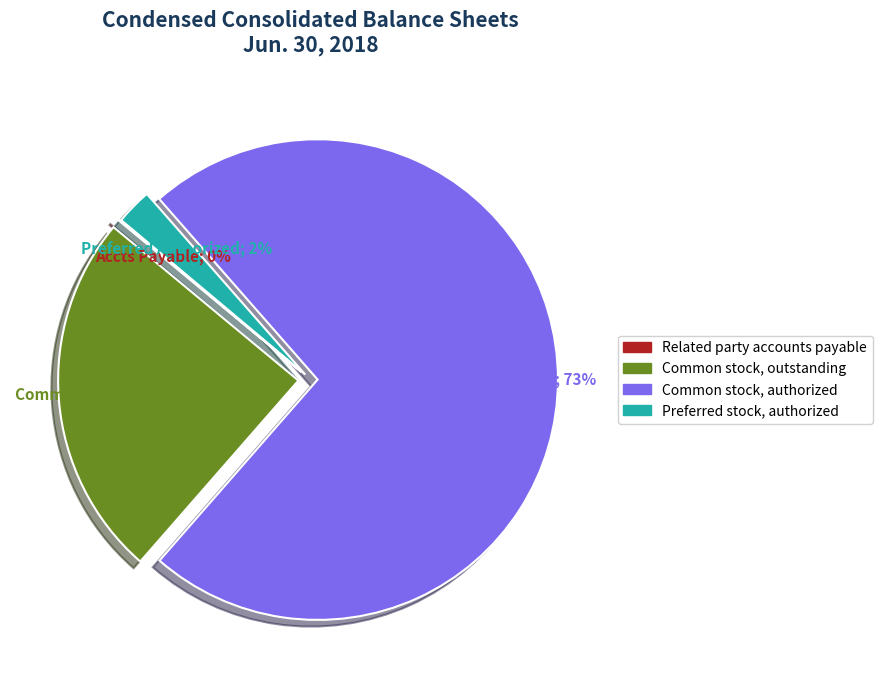

To the nearest percent, what is the difference between the largest and smallest slice percentages?

73%